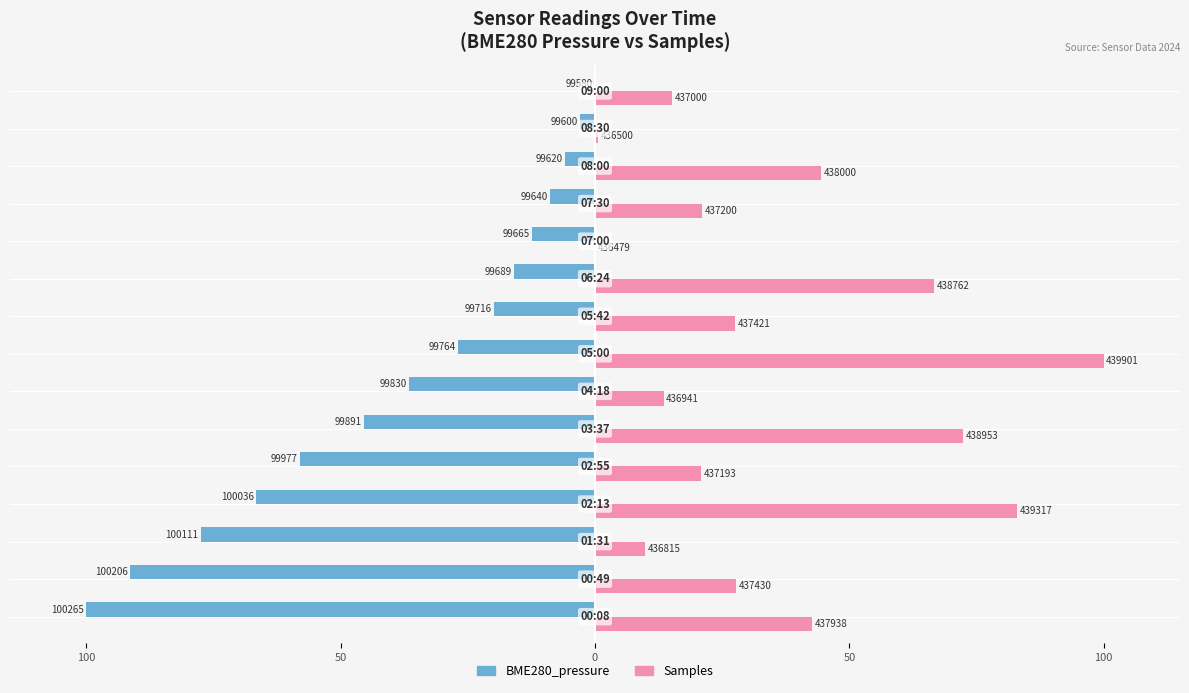

Reading left to right, what are all the values shown in this chart?

BME280_pressure: -100.0	-91.3	-77.5	-66.6	-58.0	-45.4	-36.5	-26.9	-19.8	-15.9	-12.4	-8.8	-5.8	-2.9	0.0
Samples: 42.6	27.8	9.8	82.9	20.9	72.3	13.5	100.0	27.5	66.7	0.0	21.1	44.4	0.6	15.2